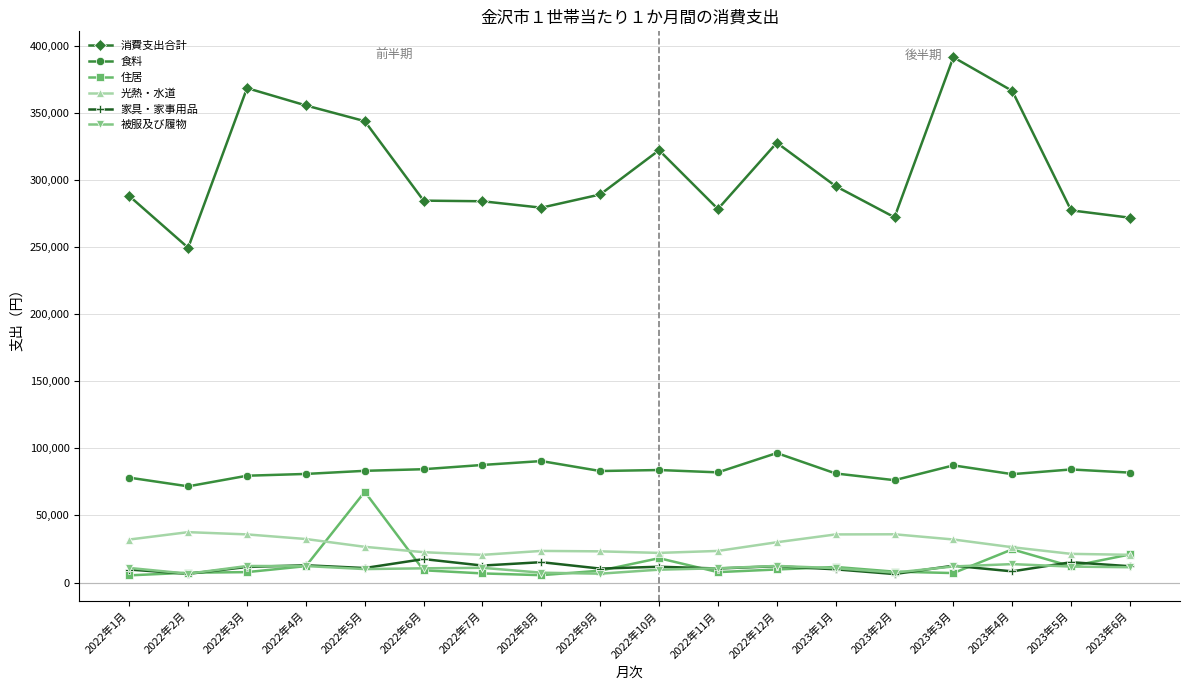

At how many categories does at least one series exceed 61412?

18